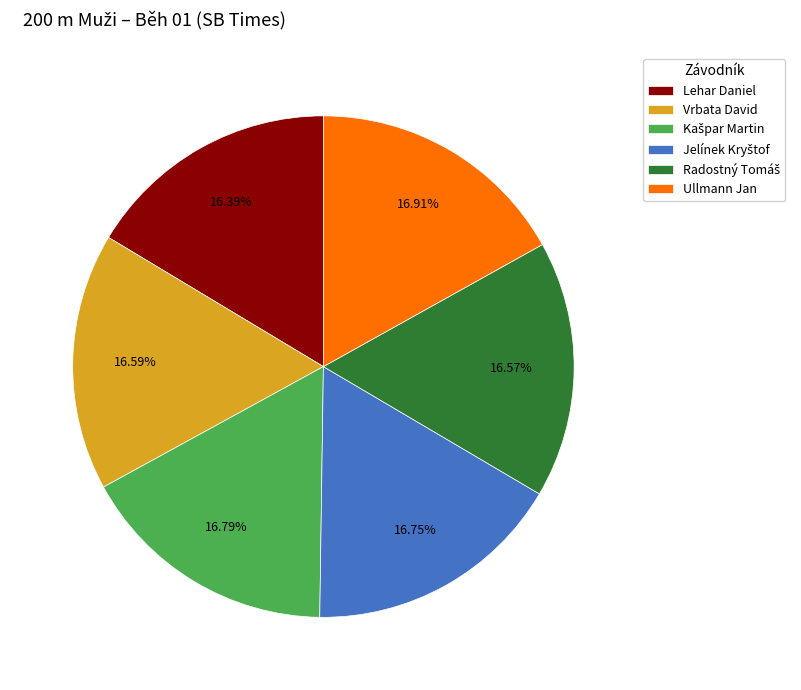

To the nearest percent, what portion does Ullmann Jan represent?

17%